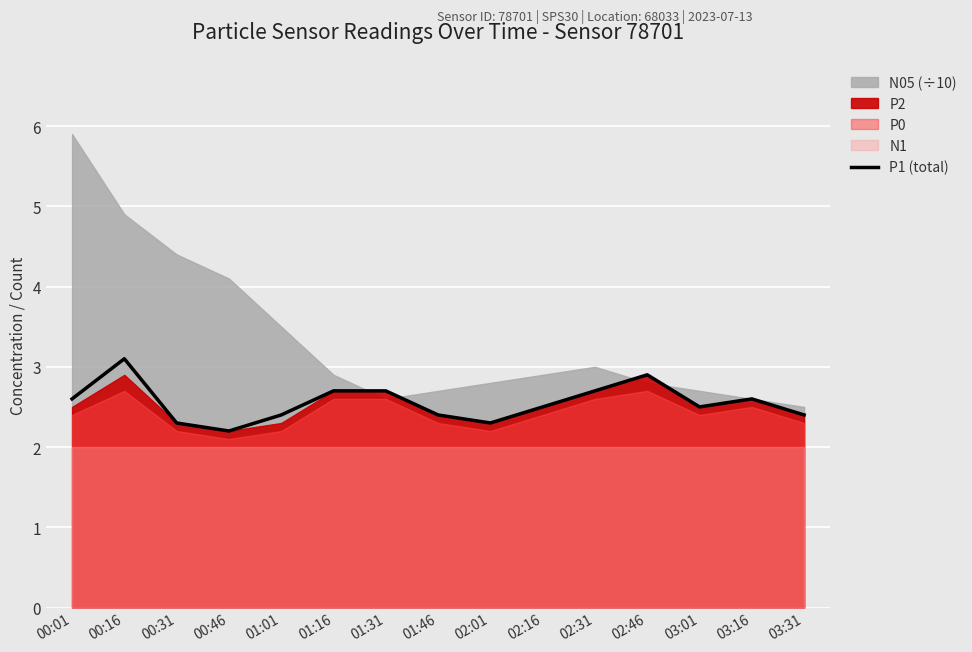

Count the number of categories in the chart.

15